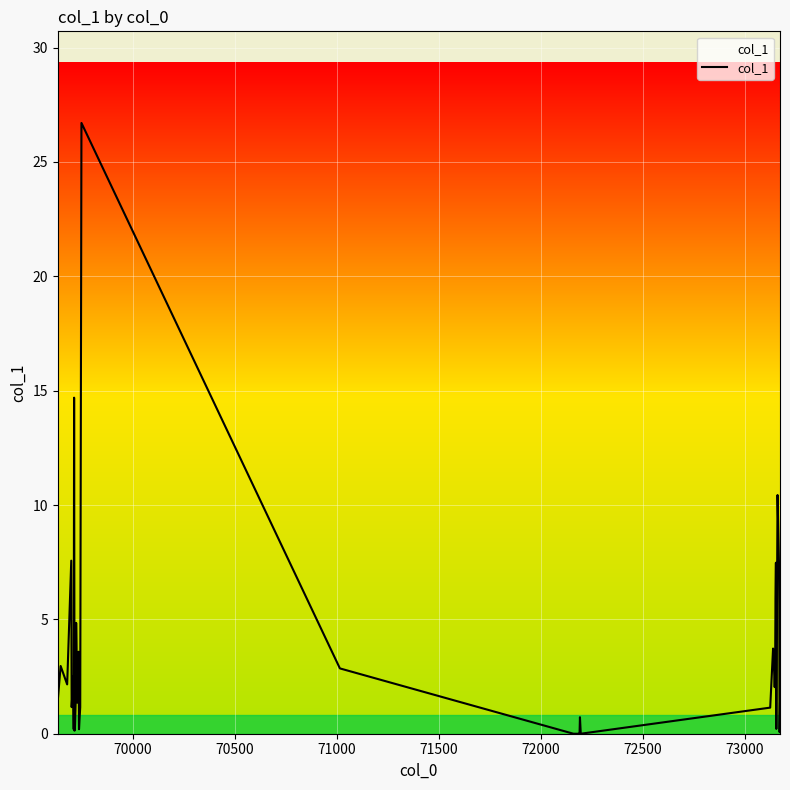

What is the difference between the maximum and minimum values?

26.7